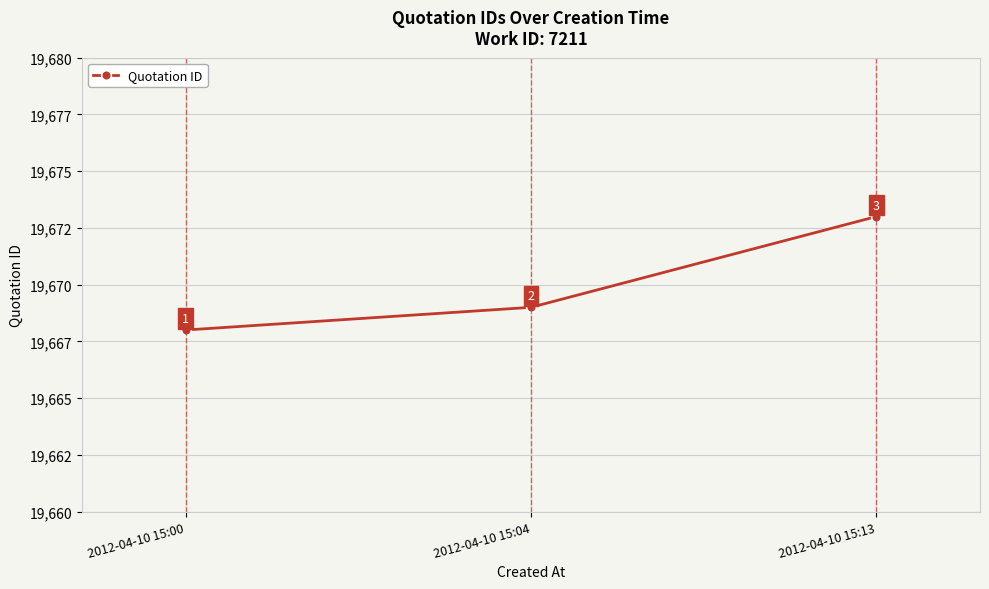

What is the approximate value at 2012-04-10 15:04?

19669